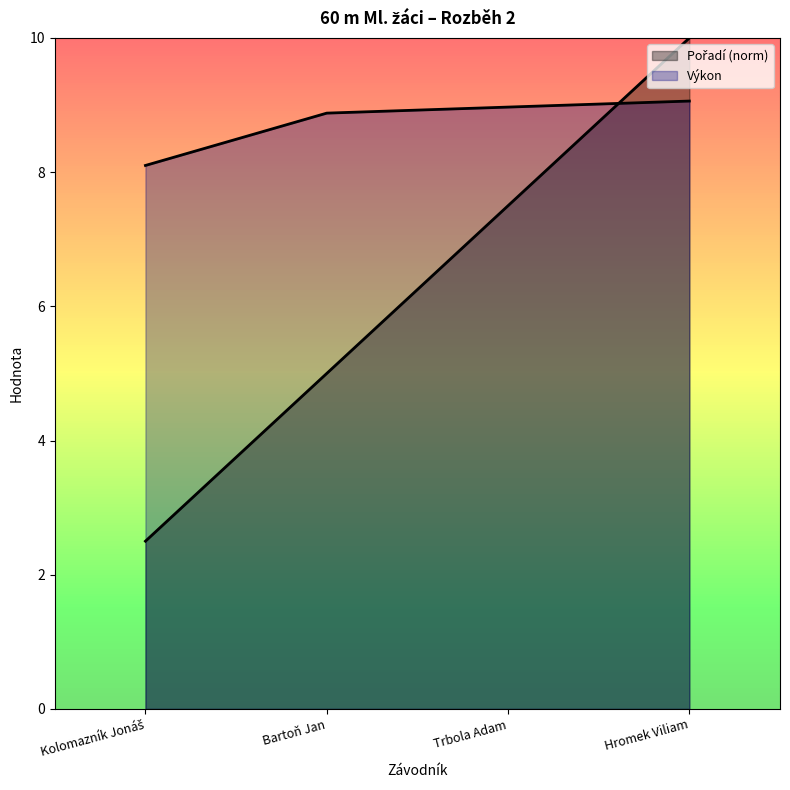

At which label does Výkon reach its peak?

Hromek Viliam